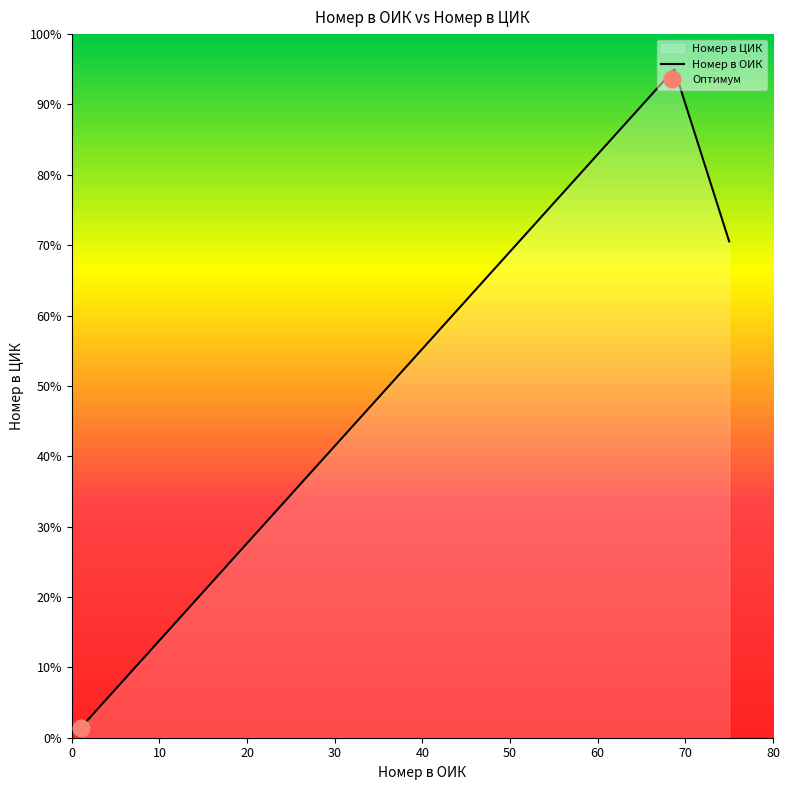

What is the maximum value for Номер в ОИК?

95.0